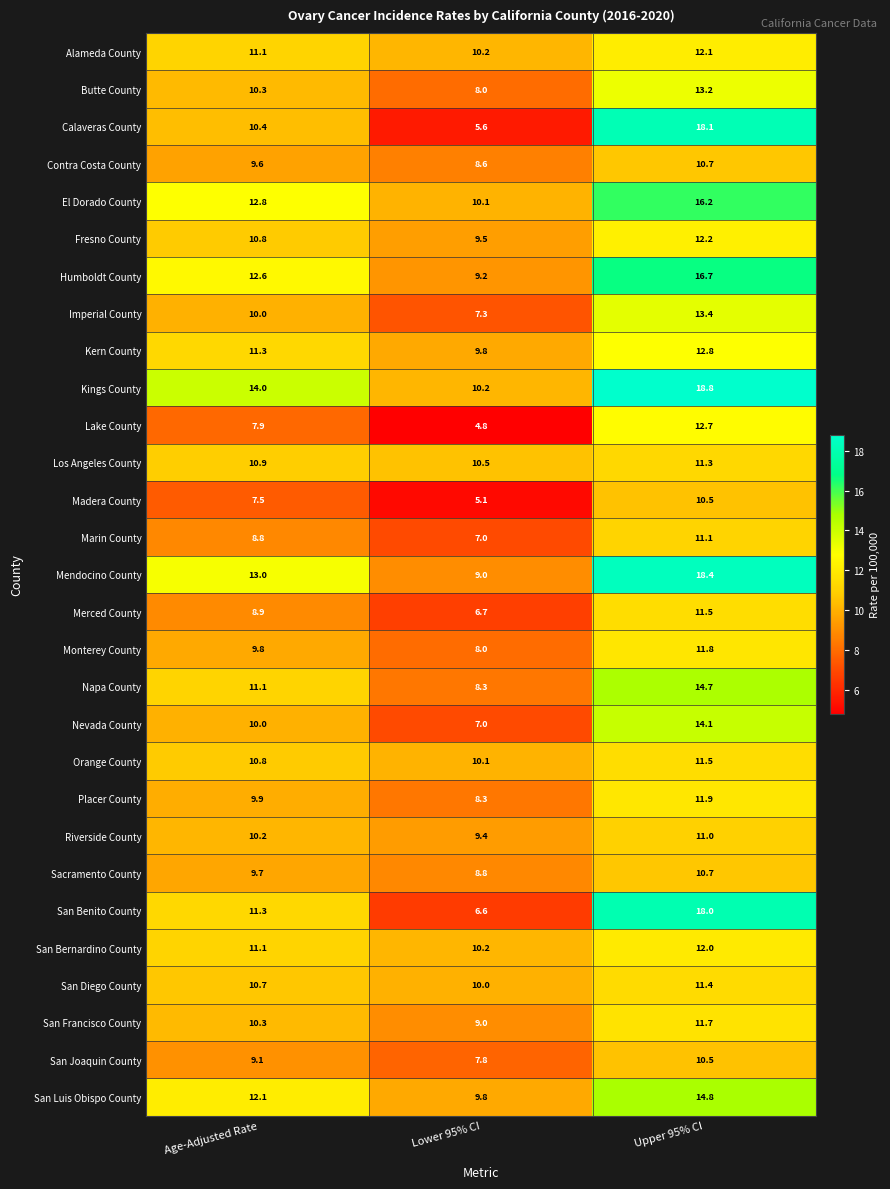

What is the difference between the highest and lowest values at Lower 95% CI?

5.7